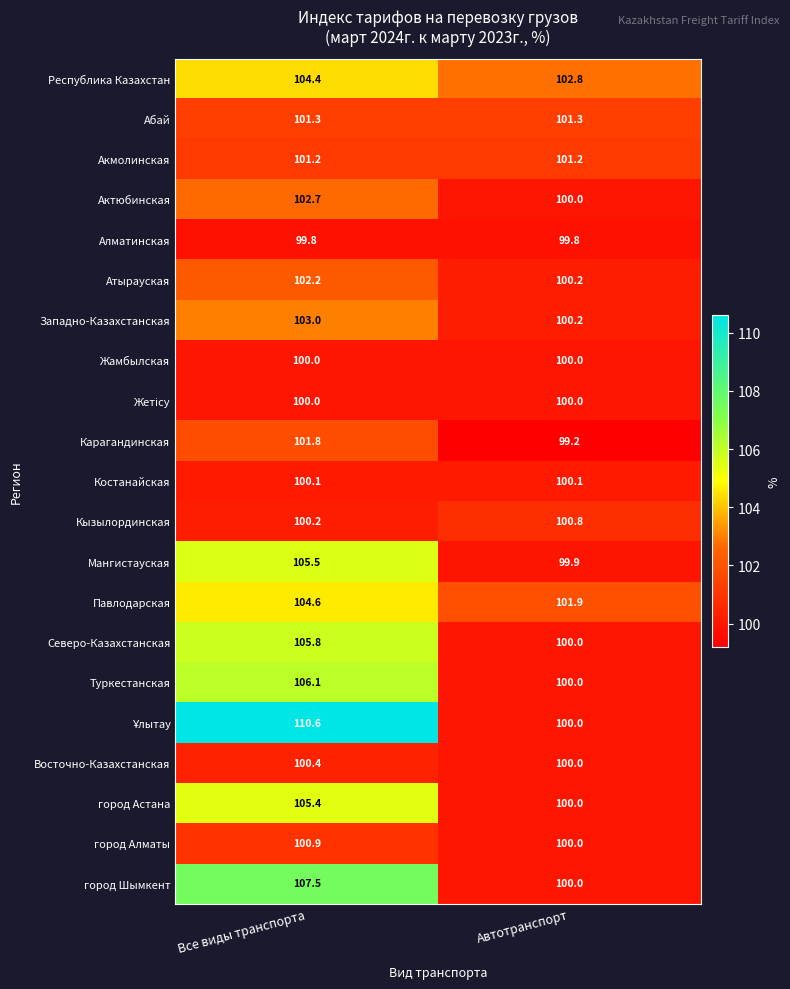

What is the difference between the maximum and minimum values in the город Алматы series?

0.9